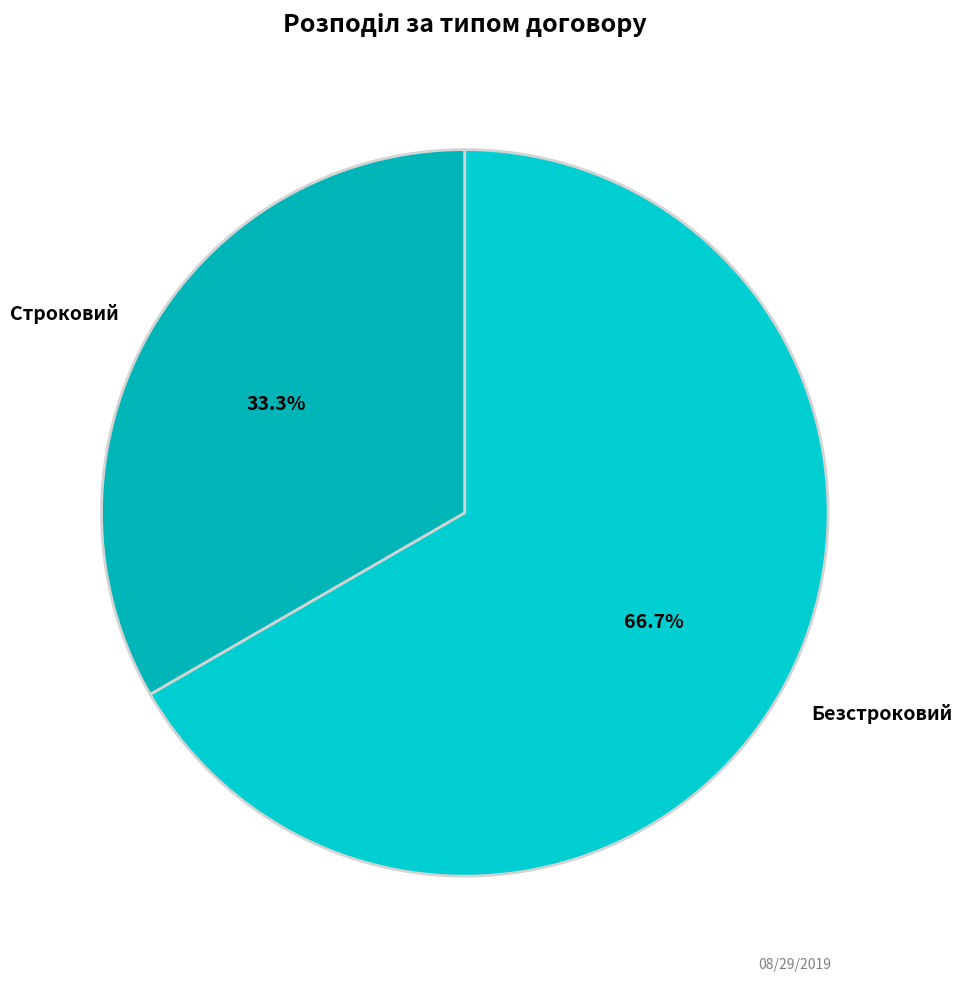

How many slices are in this pie chart?

2